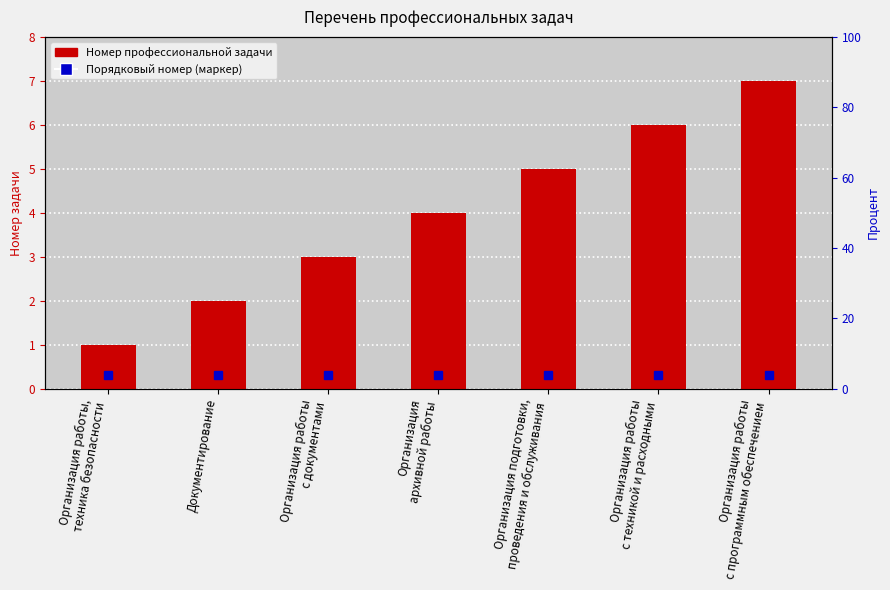

Does the chart contain any negative values?

No